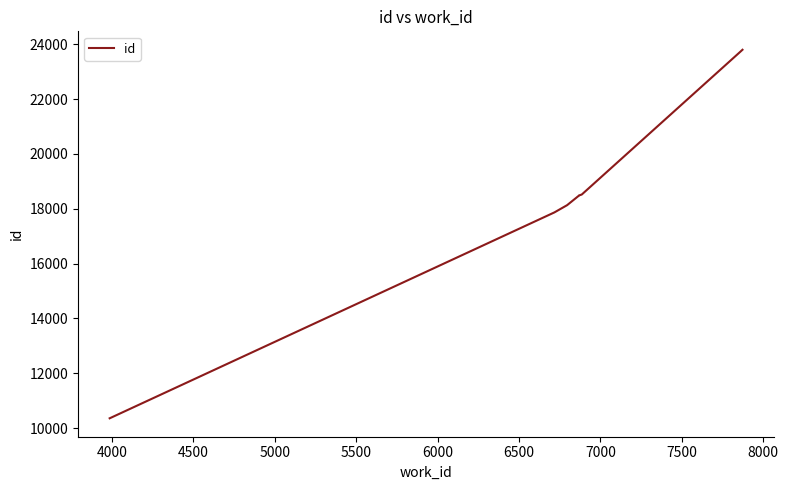

What is the difference between the second highest and minimum values?

13356